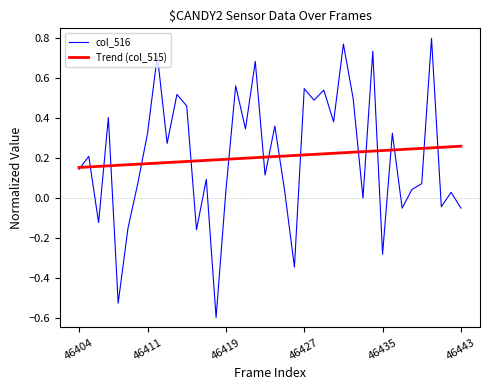

Rank the series by their maximum value, from highest to lowest.

col_516, Trend (col_515)